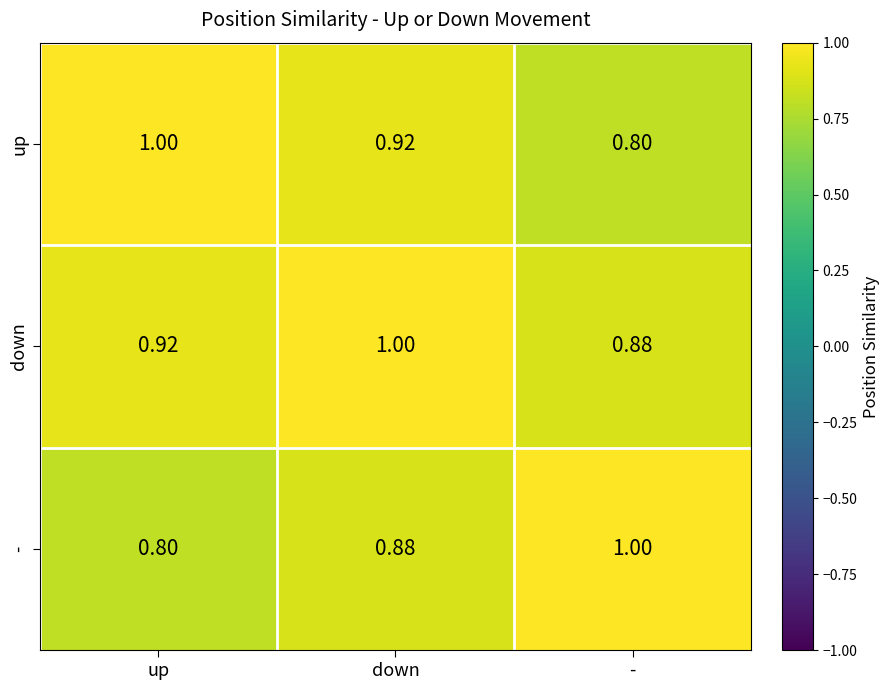

How many distinct data groups are displayed?

3